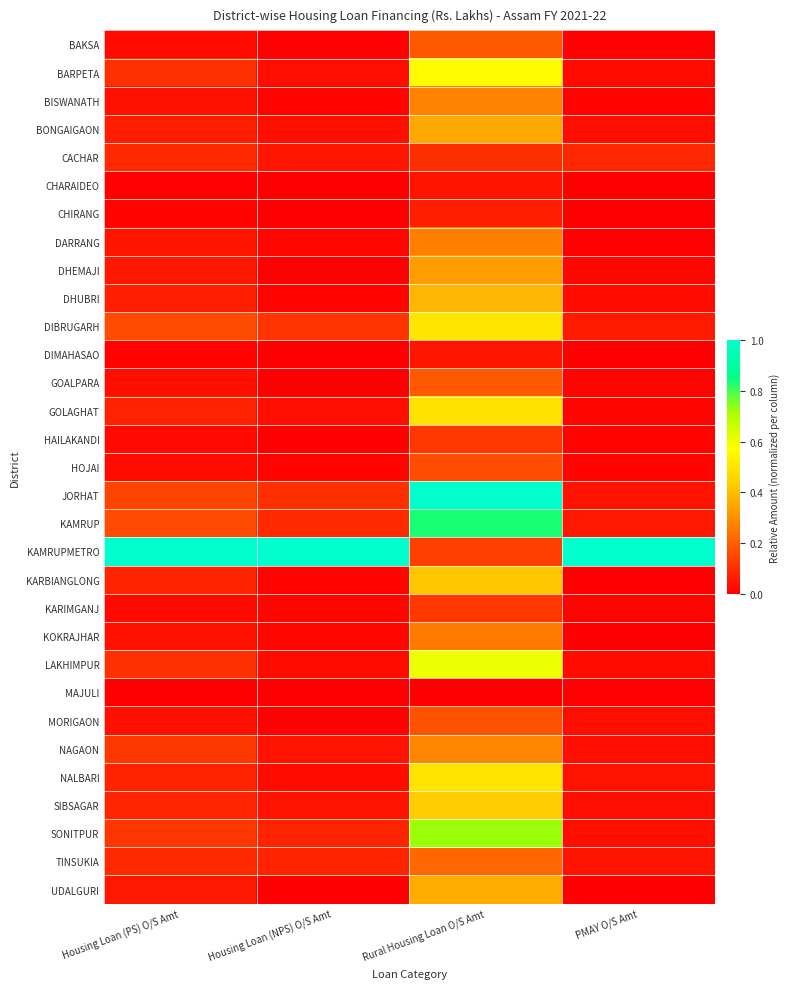

At which category is the sum across all series the highest?

Rural Housing Loan O/S Amt